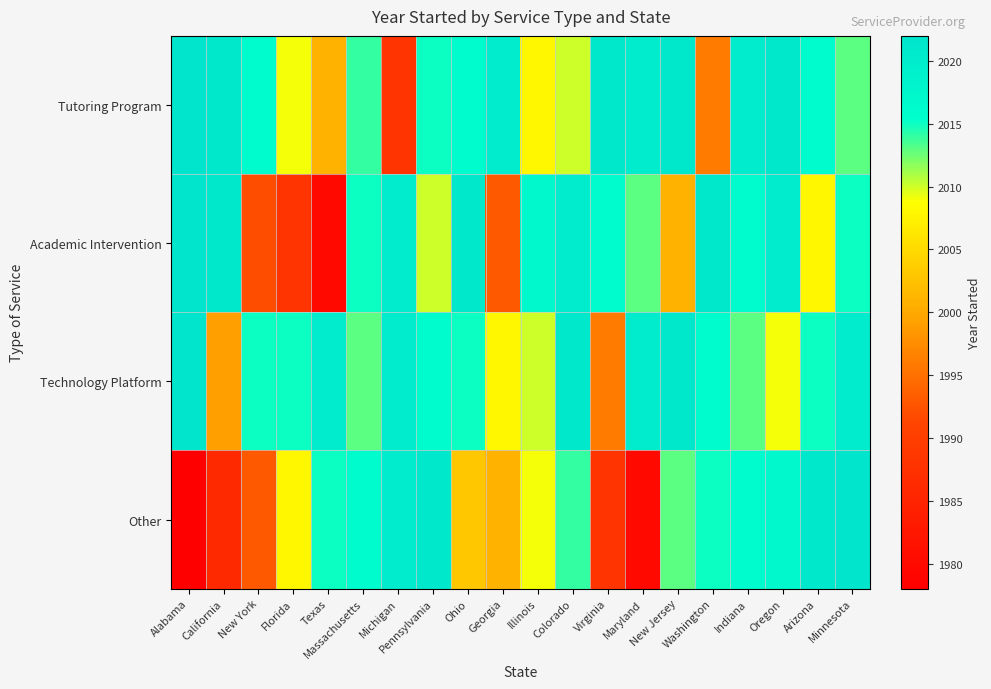

Reading left to right, list all the values displayed in this chart.

Tutoring Program: Alabama=2022	California=2021	New York=2016	Florida=2009	Texas=2001	Massachusetts=2014	Michigan=1988	Pennsylvania=2015	Ohio=2016	Georgia=2020	Illinois=2008	Colorado=2010	Virginia=2021	Maryland=2020	New Jersey=2021	Washington=1996	Indiana=2020	Oregon=2021	Arizona=2016	Minnesota=2013
Academic Intervention: Alabama=2022	California=2021	New York=1992	Florida=1988	Texas=1980	Massachusetts=2015	Michigan=2020	Pennsylvania=2010	Ohio=2021	Georgia=1993	Illinois=2017	Colorado=2020	Virginia=2016	Maryland=2013	New Jersey=2001	Washington=2021	Indiana=2016	Oregon=2020	Arizona=2008	Minnesota=2015
Technology Platform: Alabama=2022	California=1999	New York=2015	Florida=2015	Texas=2020	Massachusetts=2013	Michigan=2020	Pennsylvania=2016	Ohio=2015	Georgia=2008	Illinois=2010	Colorado=2021	Virginia=1996	Maryland=2020	New Jersey=2021	Washington=2016	Indiana=2013	Oregon=2009	Arizona=2015	Minnesota=2020
Other: Alabama=1978	California=1986	New York=1993	Florida=2008	Texas=2015	Massachusetts=2016	Michigan=2020	Pennsylvania=2021	Ohio=2003	Georgia=2001	Illinois=2009	Colorado=2014	Virginia=1988	Maryland=1980	New Jersey=2013	Washington=2015	Indiana=2016	Oregon=2017	Arizona=2021	Minnesota=2022